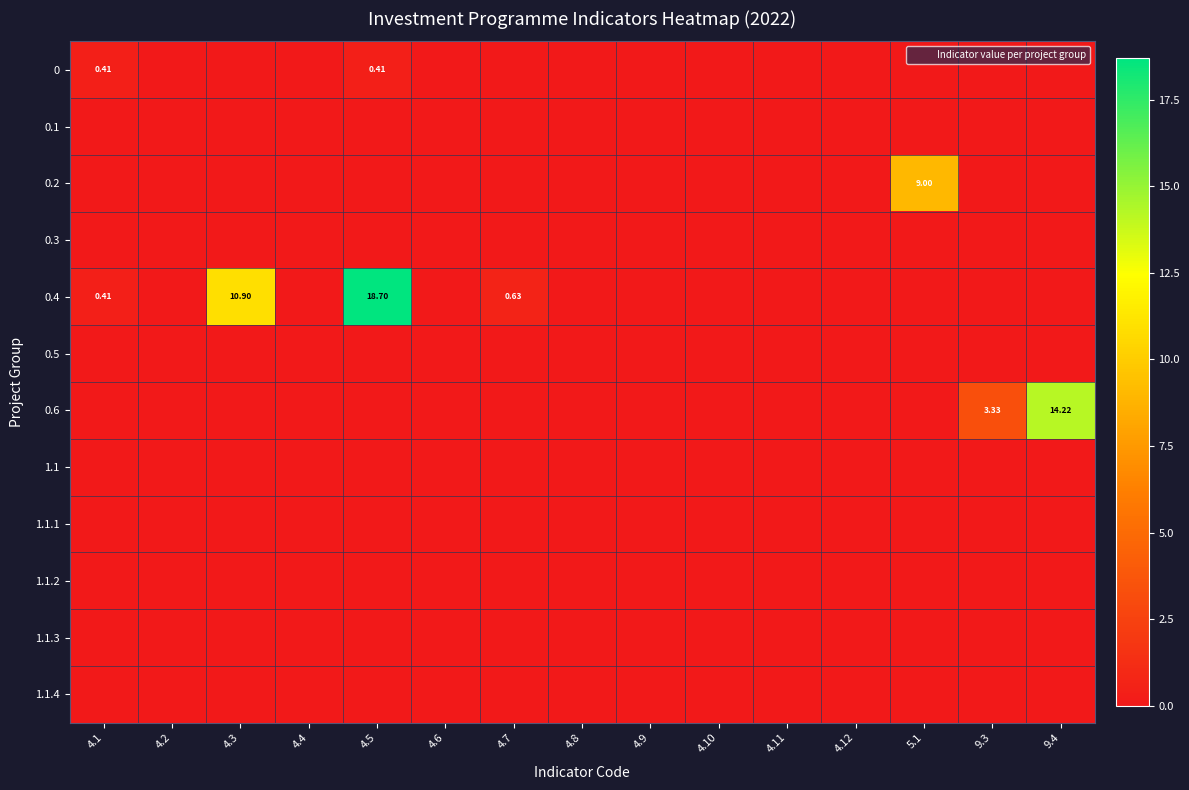

What is the spread (max minus min) of values at 4.1?

0.4